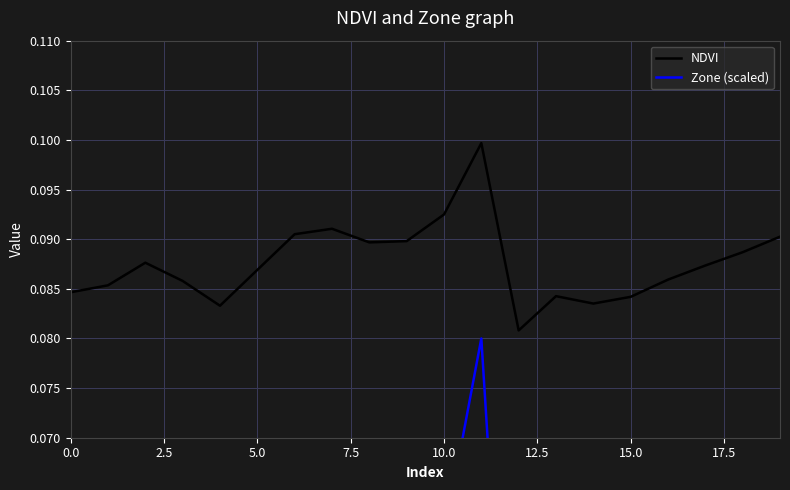

Where is NDVI nearest to the value 0?

12